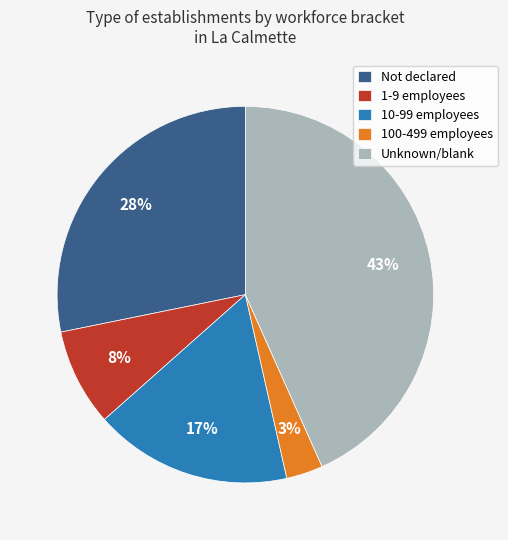

To the nearest percent, what is the combined percentage of 10-99 employees and 1-9 employees?

25%